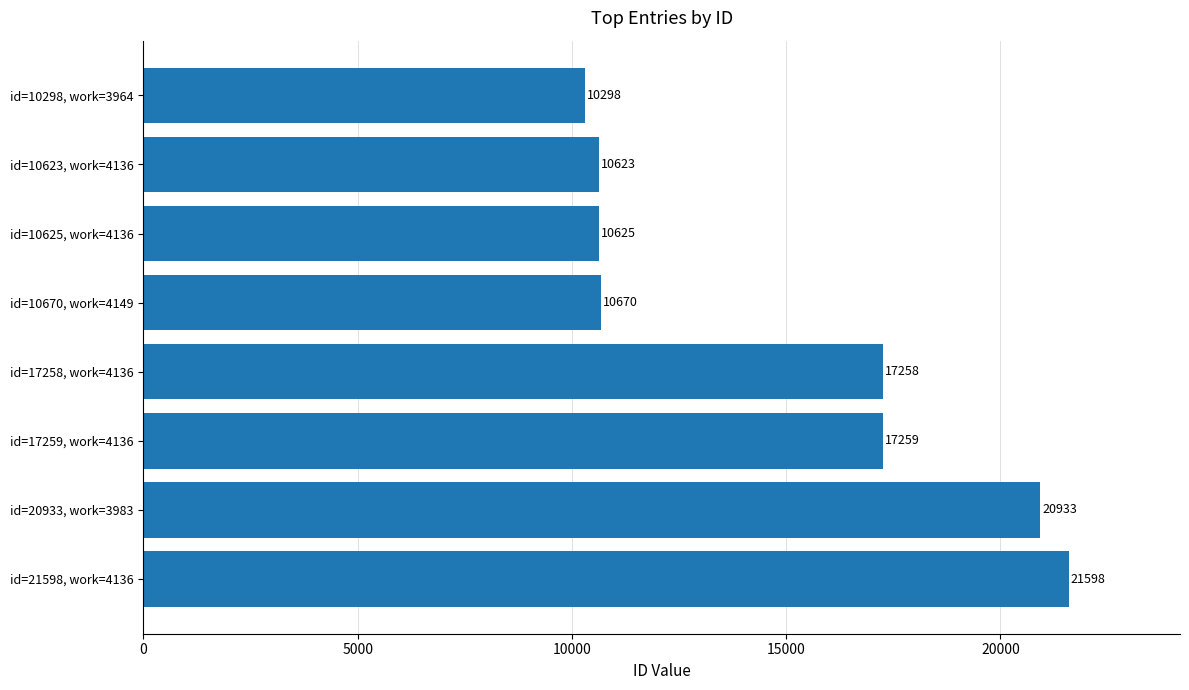

What is the ratio of the value at id=17258, work=4136 to the value at id=10670, work=4149?

1.6